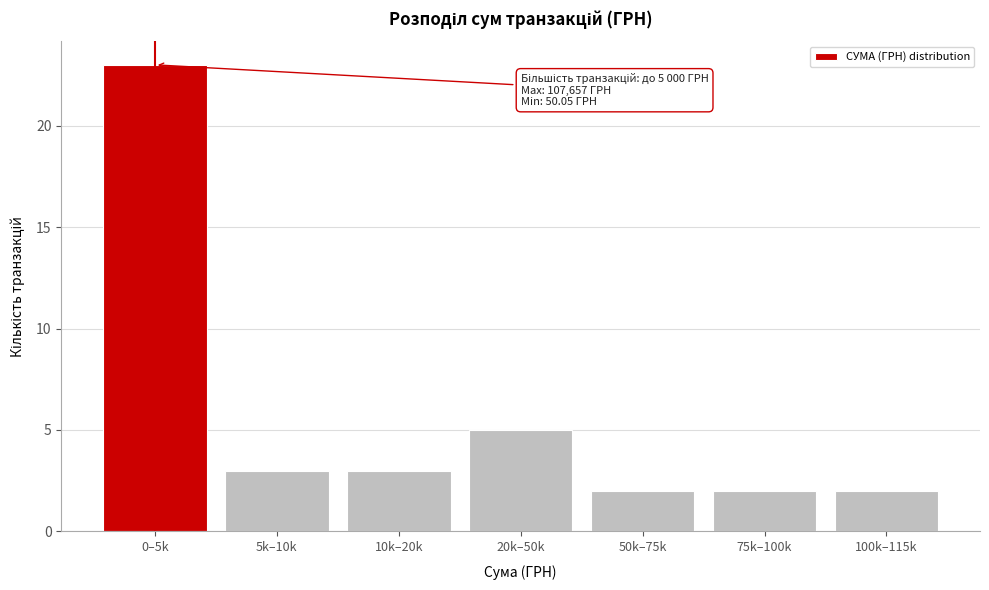

Reading left to right, transcribe all the data shown in this chart.

0–5k=23	5k–10k=3	10k–20k=3	20k–50k=5	50k–75k=2	75k–100k=2	100k–115k=2